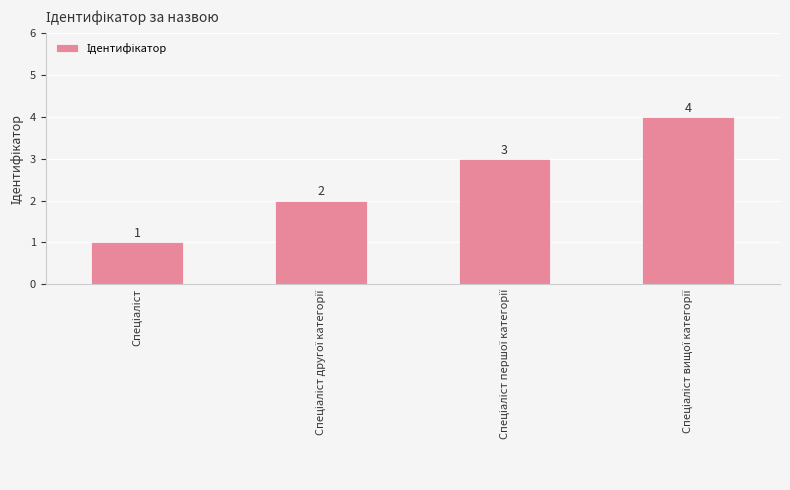

Are the bars grouped side by side (vs. stacked)?

No